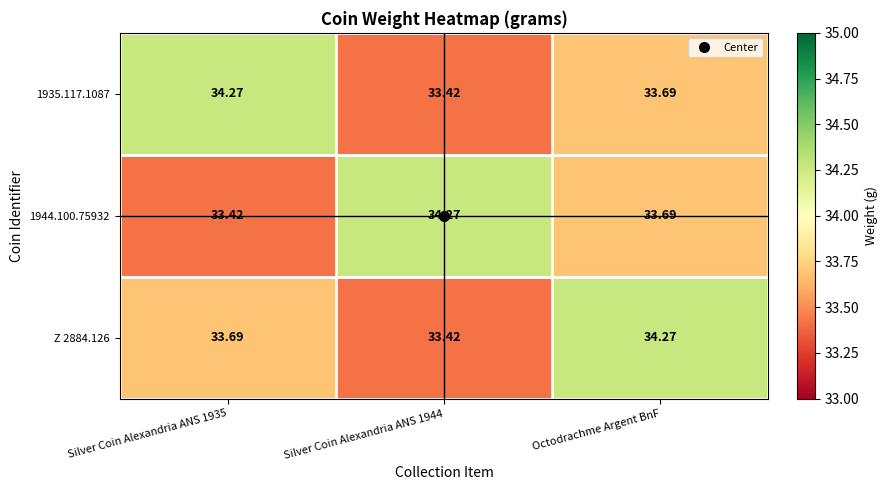

At how many categories does at least one series exceed 33?

3